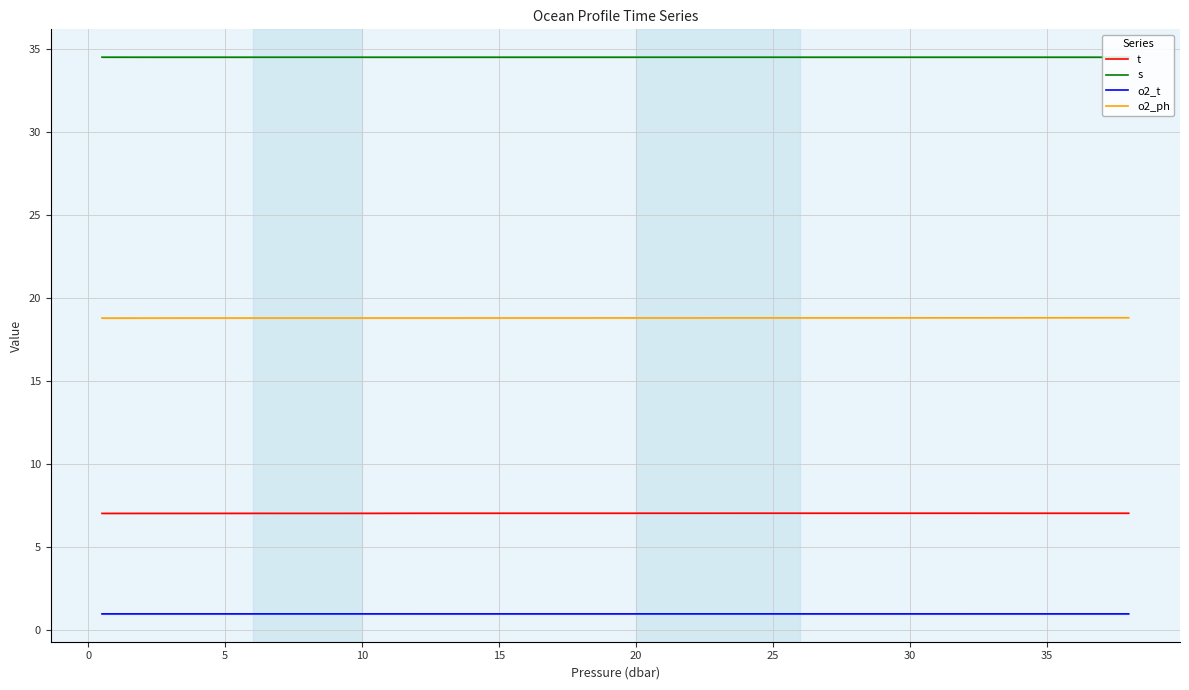

What is the minimum value for o2_t?

1.0